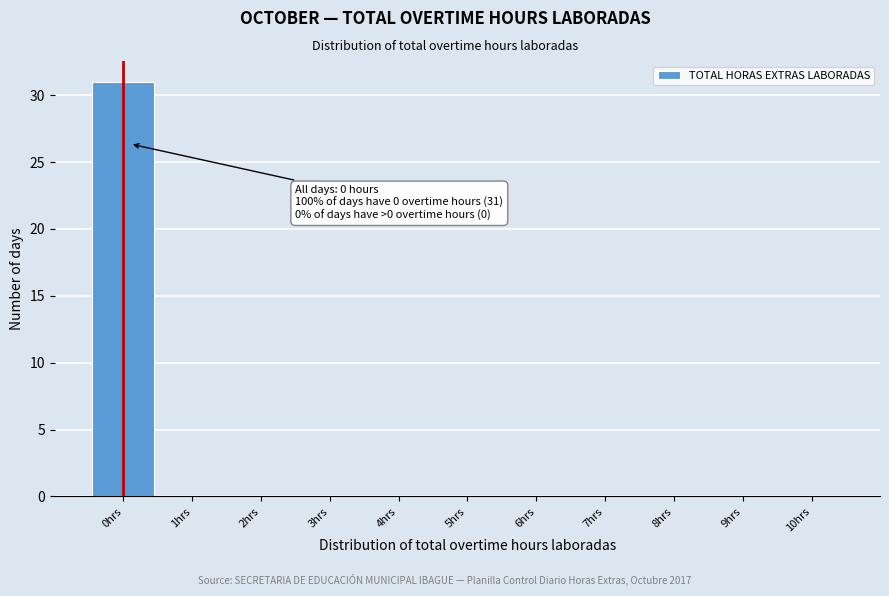

Over which range of the x-axis is the bar tallest?

-0.5 to 0.5